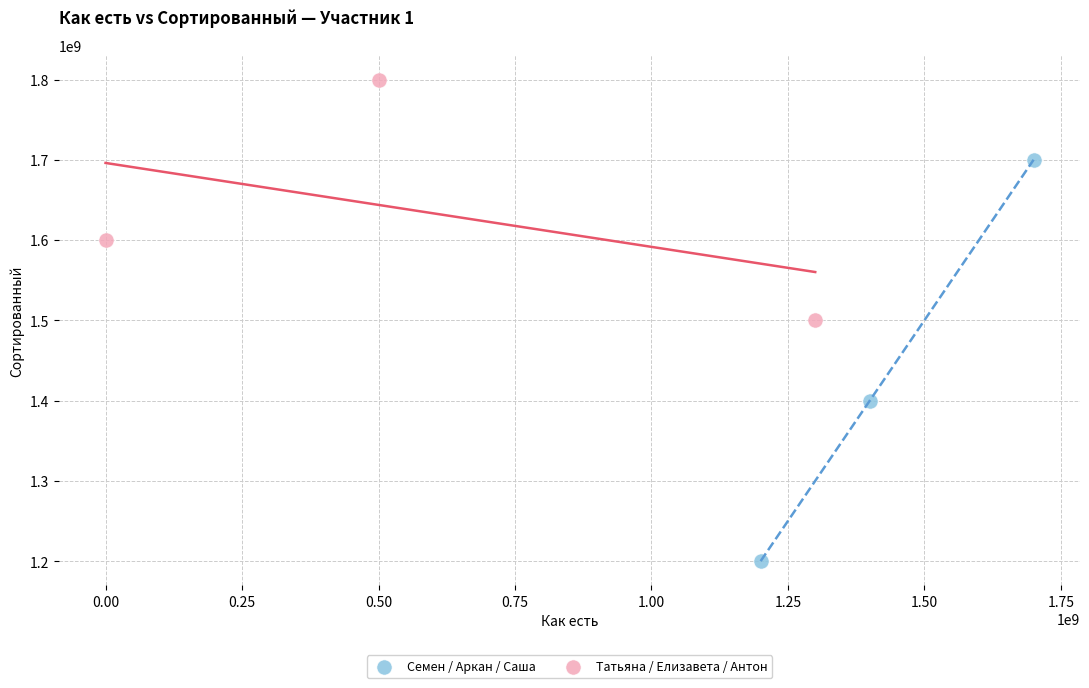

Which series contains the highest Y value?

Татьяна / Елизавета / Антон